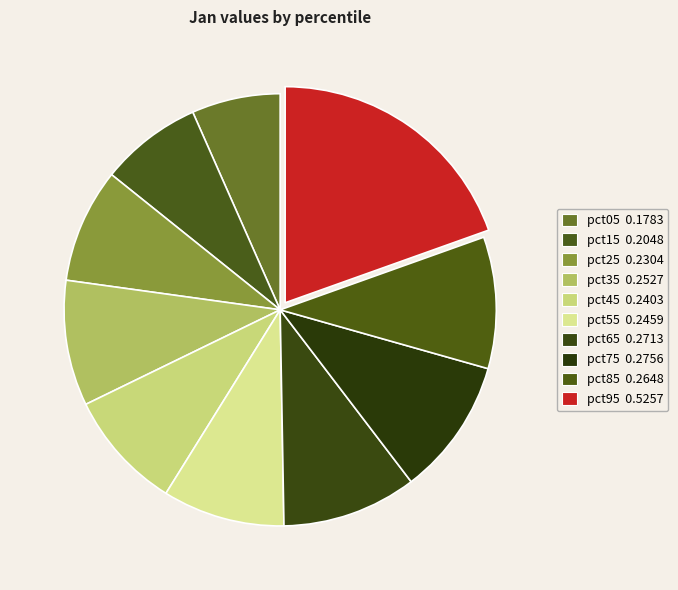

True or false: pct75 accounts for 10% of the total.

True